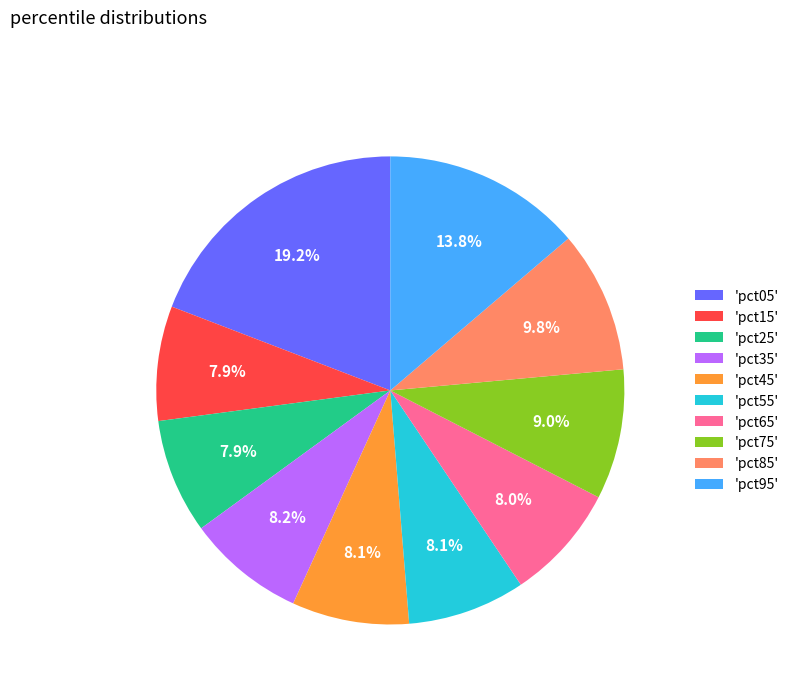

Which slice is the largest?

'pct05'